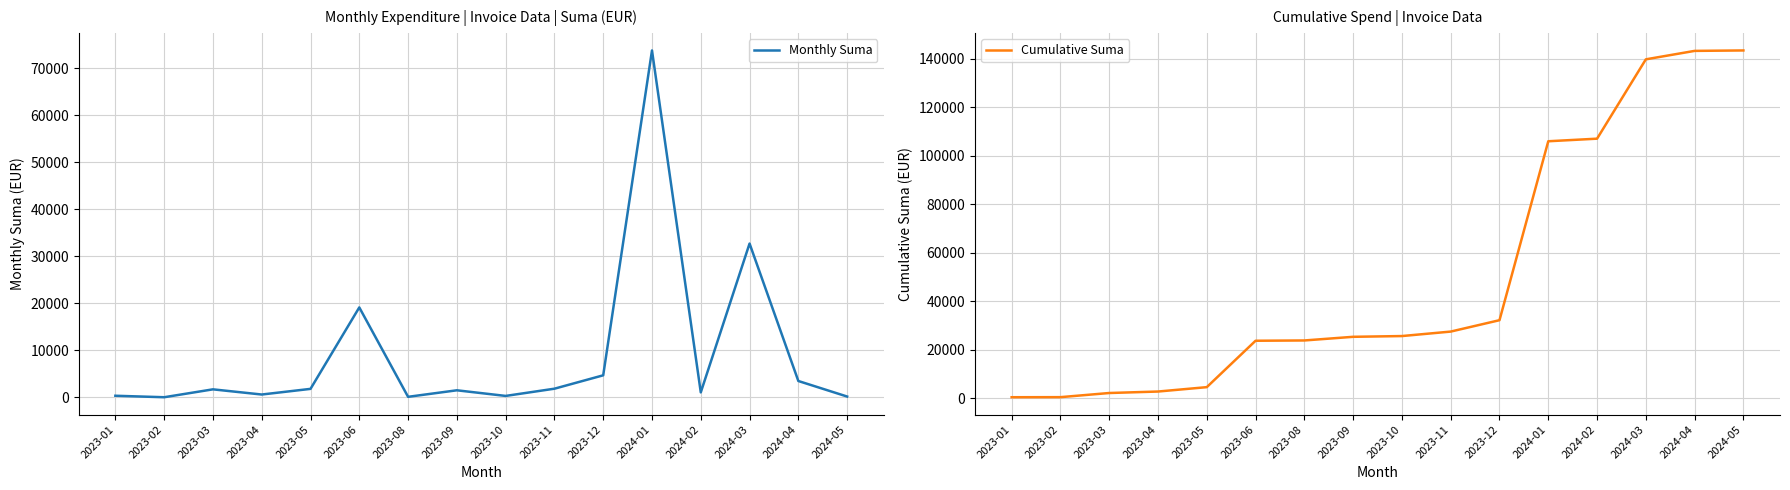

The value of Cumulative Suma at 2023-01 is 127.8. True or false?

False